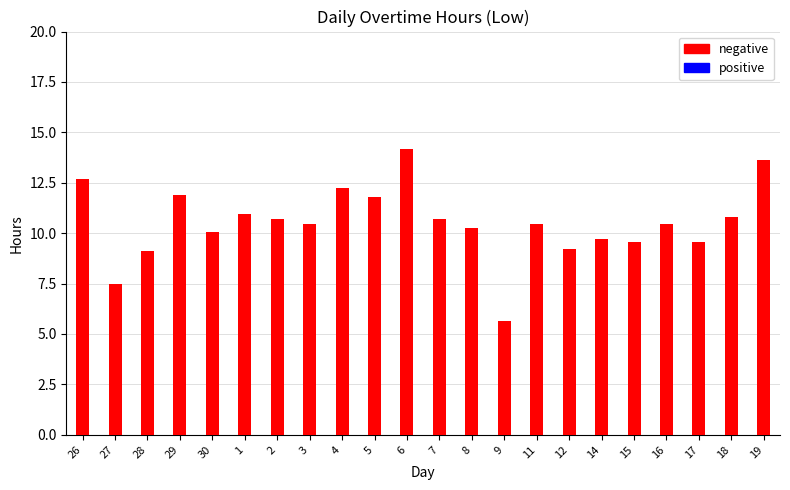

What is the difference between the second highest and minimum values?

8.0